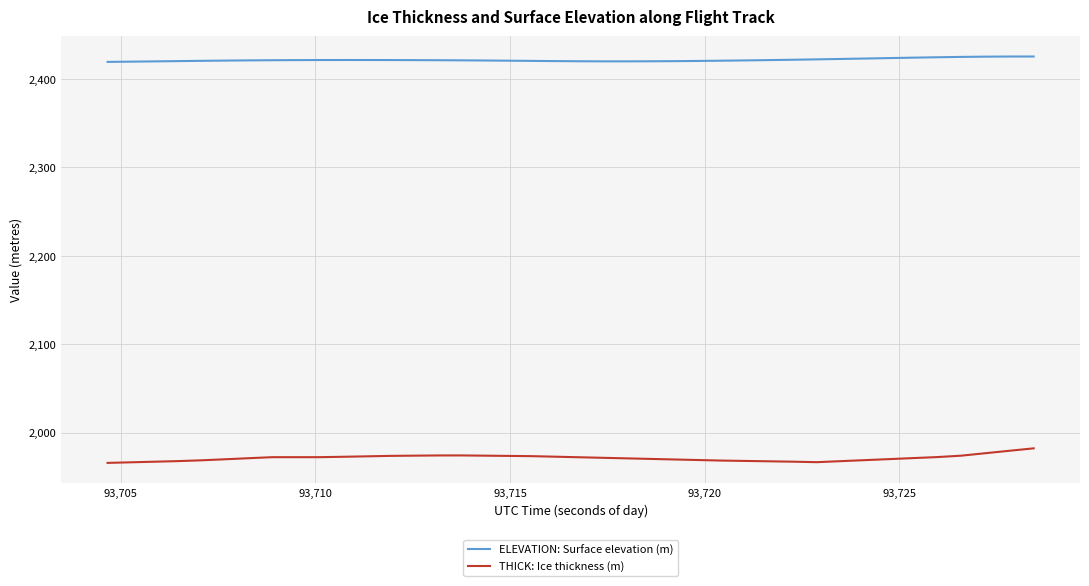

Which series has the largest range (max minus min)?

THICK: Ice thickness (m)